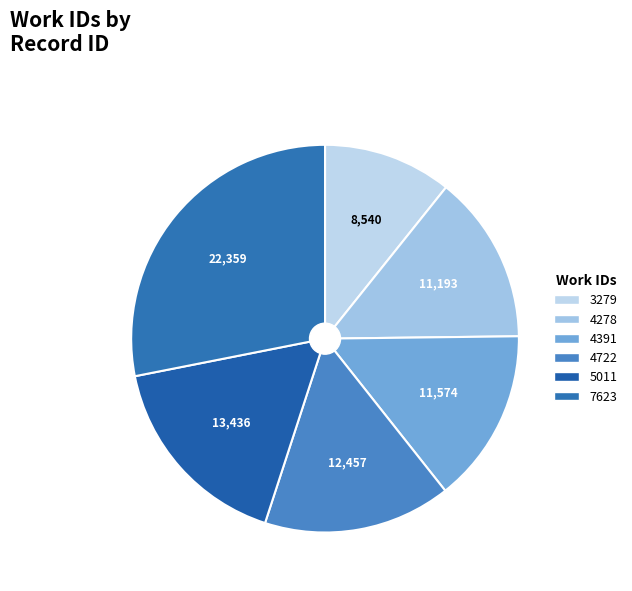

Between 4391 and 4722, which is larger?

4722